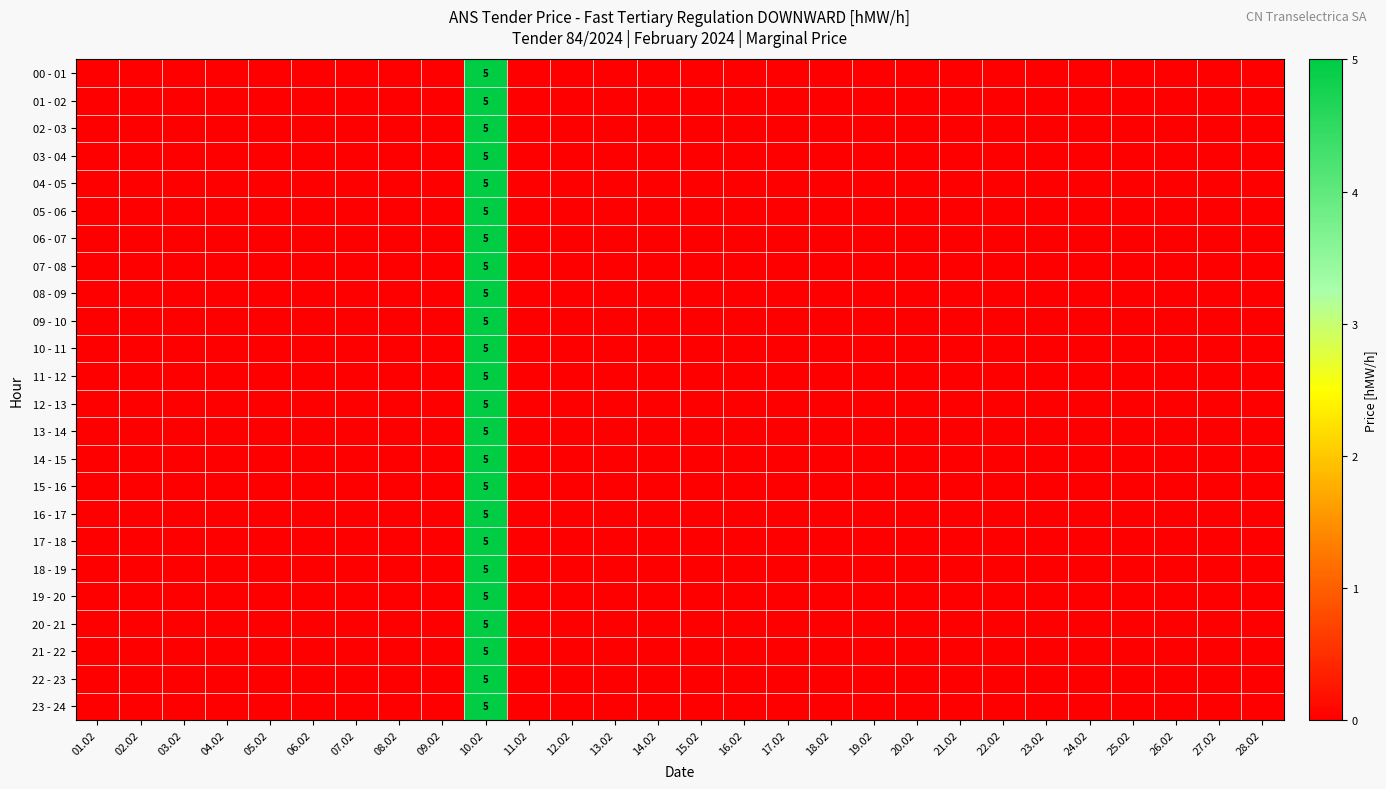

The 17 - 18 series shows 0 at 07.02. True or false?

True